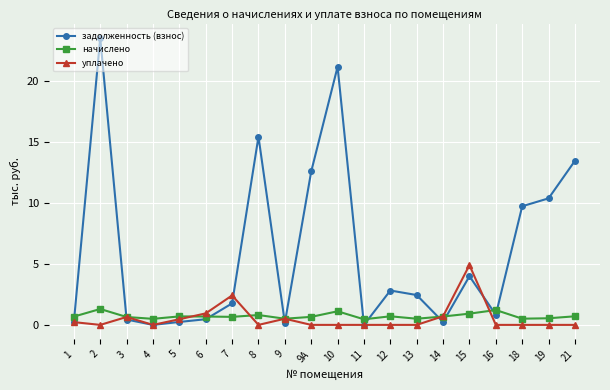

At which category does начислено reach its first local peak?

2